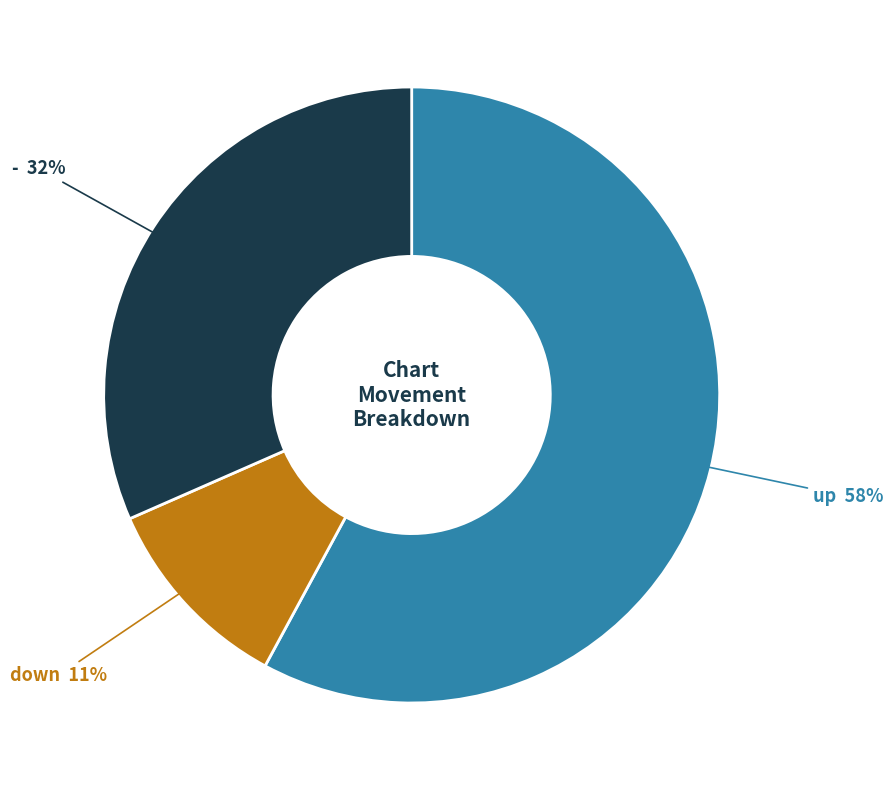

To the nearest percent, what is the average slice percentage?

33%